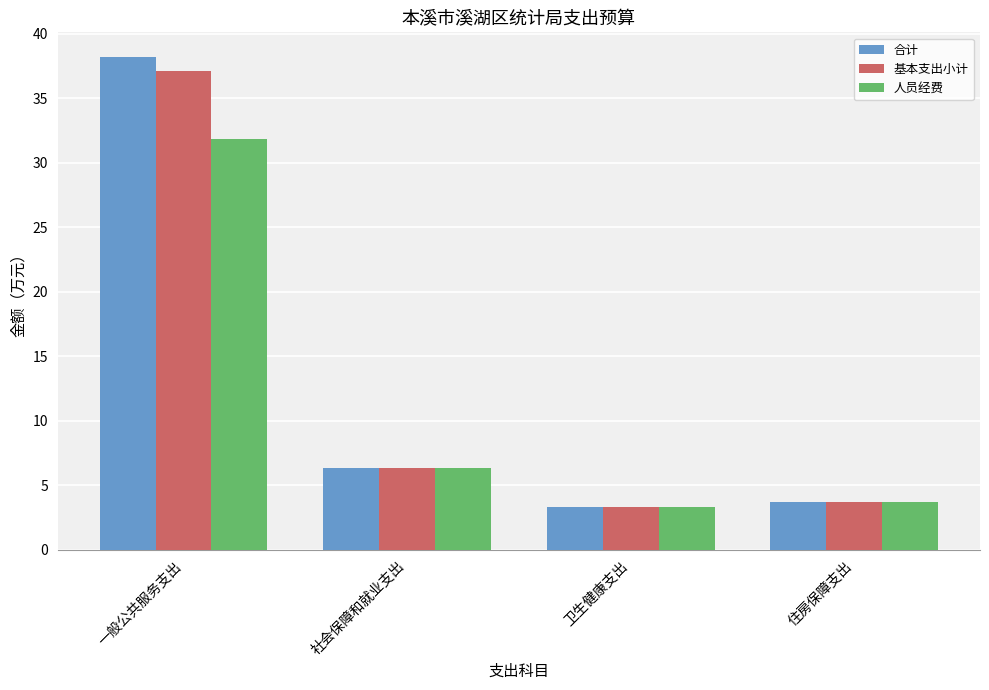

List the series in order of their overall mean, highest first.

合计, 基本支出小计, 人员经费